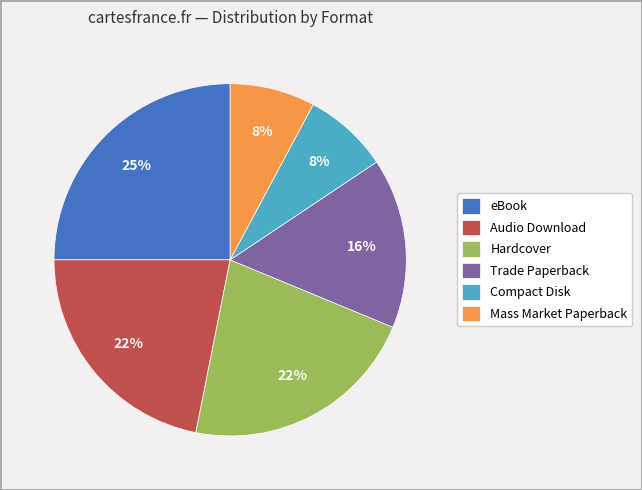

Approximately how many times larger is the value at Compact Disk compared to Mass Market Paperback?

1.0